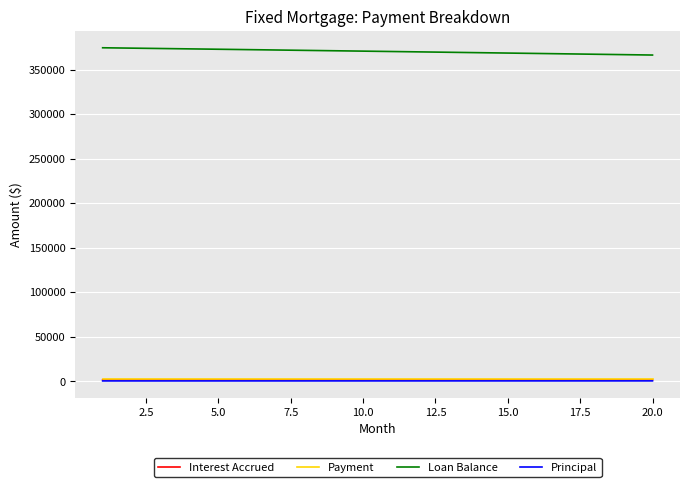

Is this an area chart (filled region under the line)?

No